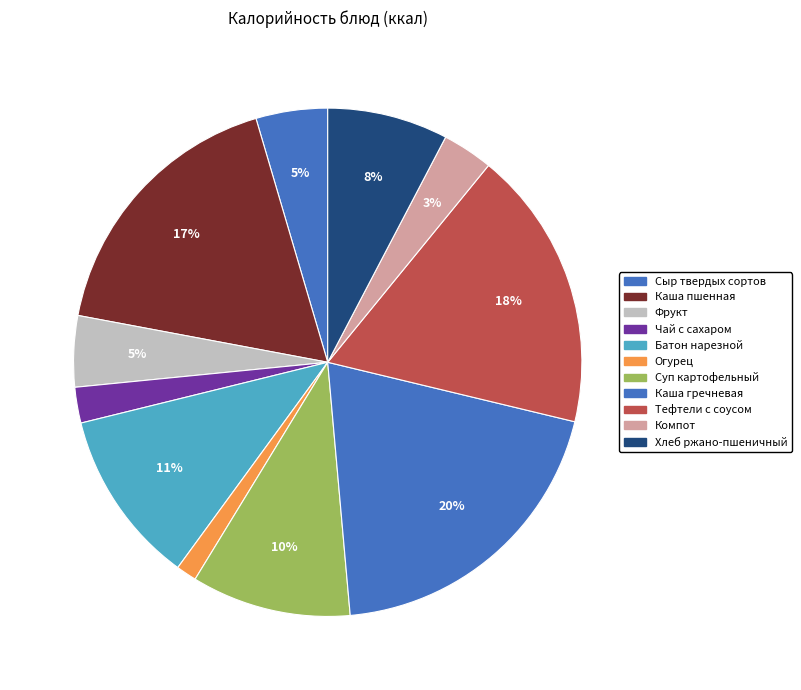

Count the number of slices in the pie.

11